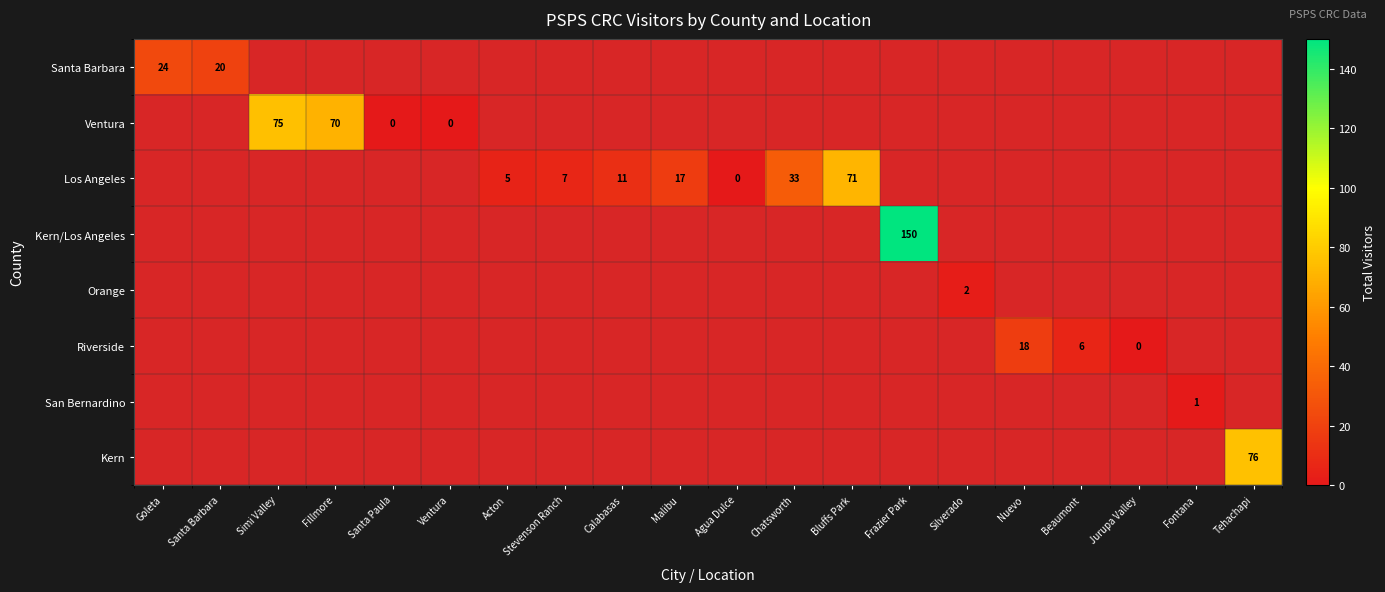

How many distinct data groups are displayed?

8